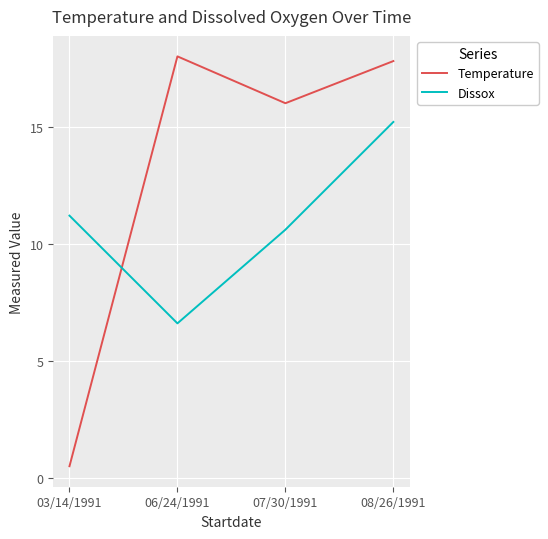

Between 03/14/1991 and 06/24/1991, which series saw the biggest shift?

Temperature